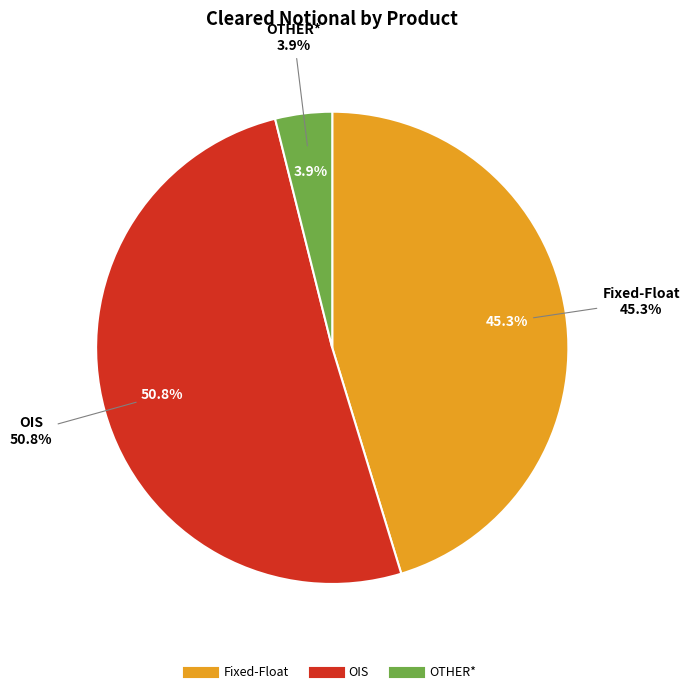

Is it true that Fixed-Float is 57% of the pie?

False